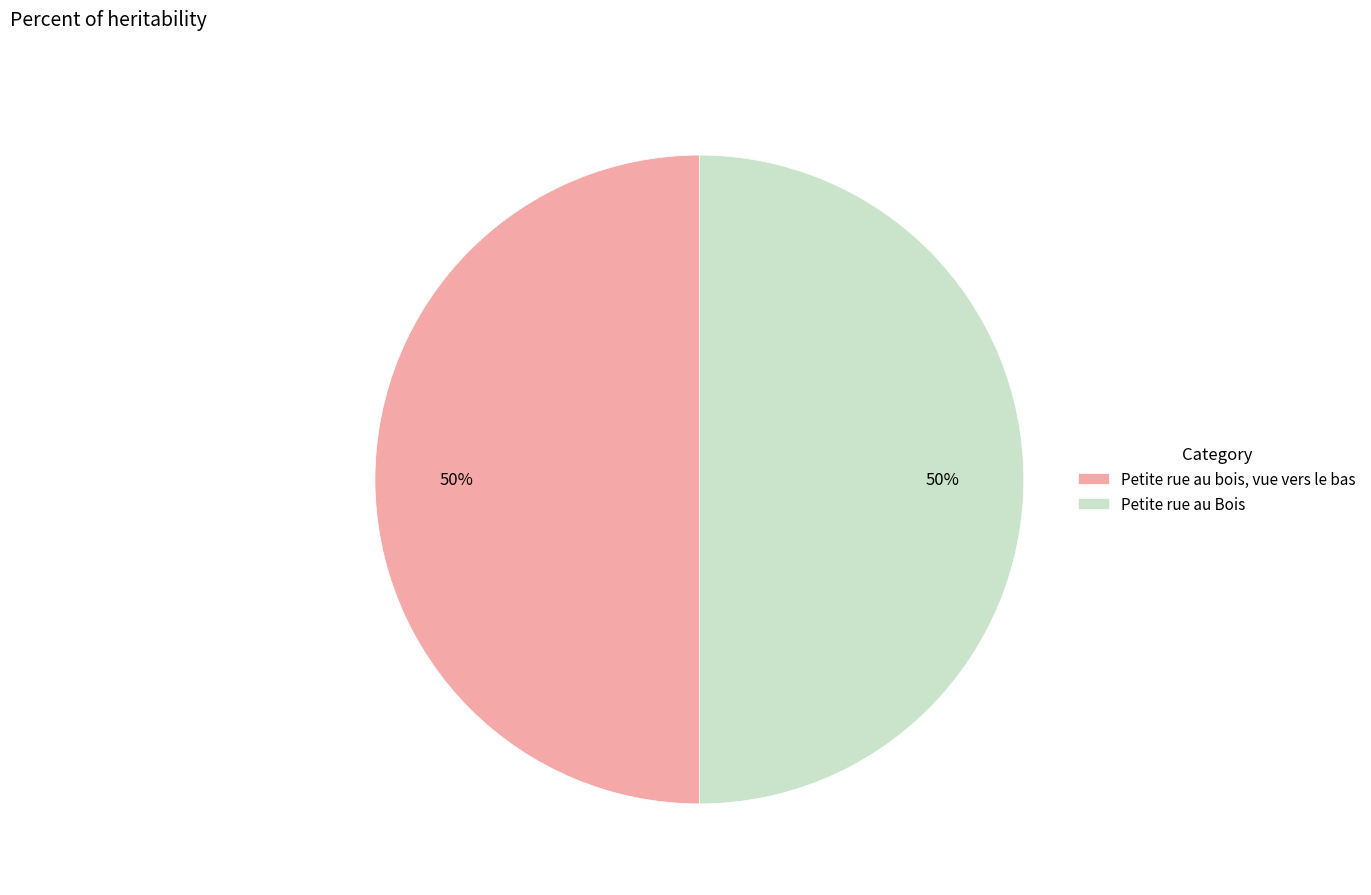

What is the ratio of the value at Petite rue au Bois to the value at Petite rue au bois, vue vers le bas?

1.0